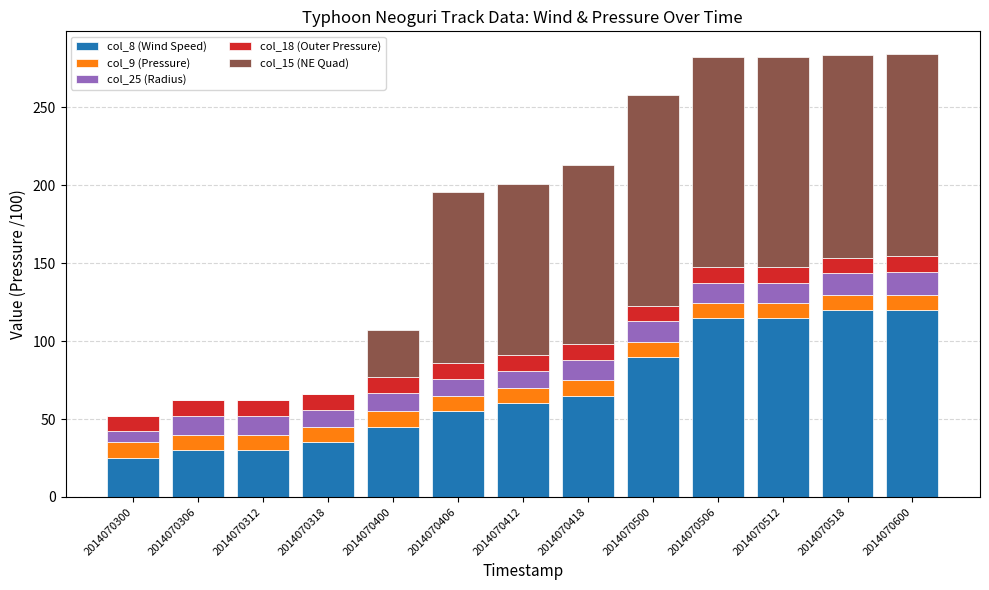

What is the highest value of the col_8 (Wind Speed) series?

120.0